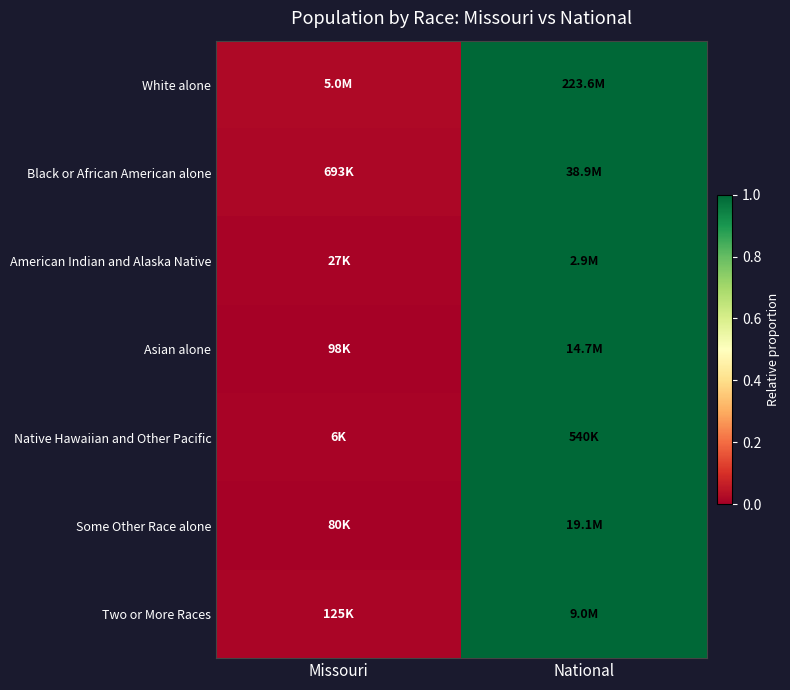

Reading left to right, transcribe all the data shown in this chart.

White alone: Missouri=0.0	National=1.0
Black or African American alone: Missouri=0.0	National=1.0
American Indian and Alaska Native: Missouri=0.0	National=1.0
Asian alone: Missouri=0.0	National=1.0
Native Hawaiian and Other Pacific: Missouri=0.0	National=1.0
Some Other Race alone: Missouri=0.0	National=1.0
Two or More Races: Missouri=0.0	National=1.0